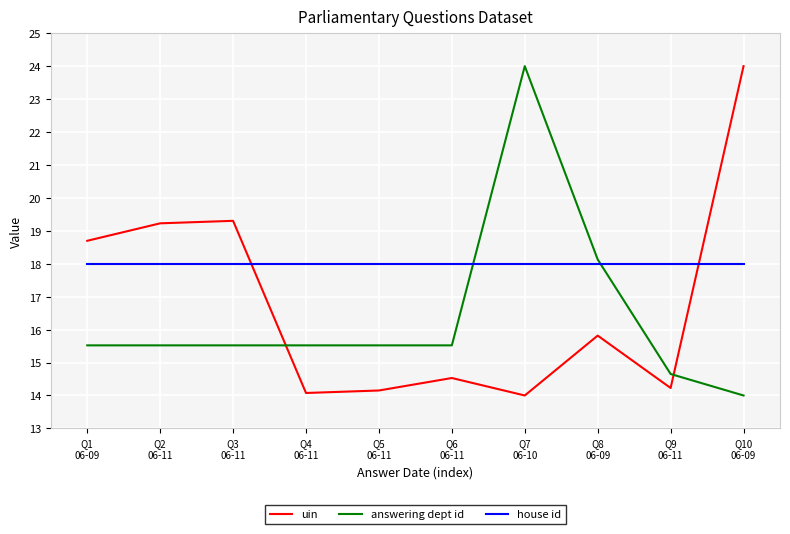

Reading right to left, extract all data points from this chart.

uin: 24.0	14.2	15.8	14.0	14.5	14.2	14.1	19.3	19.2	18.7
answering dept id: 14.0	14.7	18.1	24.0	15.5	15.5	15.5	15.5	15.5	15.5
house id: 18.0	18.0	18.0	18.0	18.0	18.0	18.0	18.0	18.0	18.0